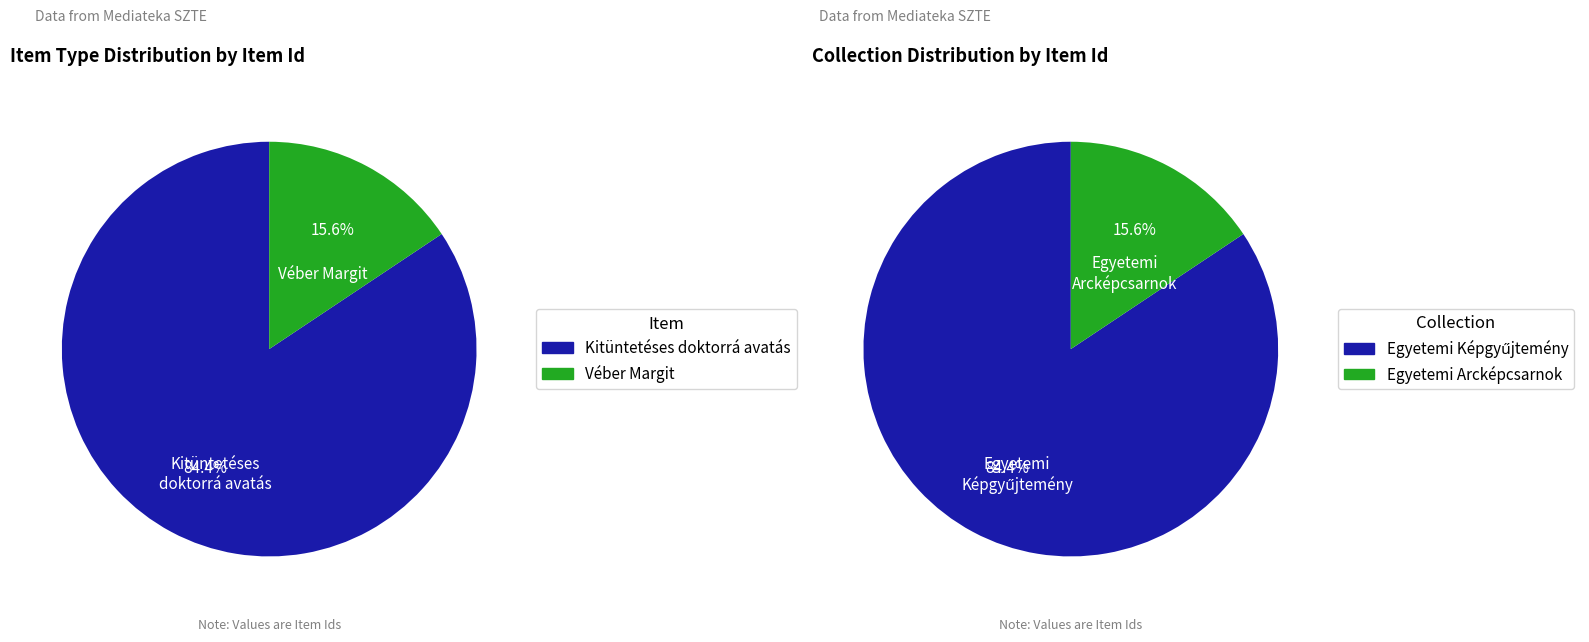

Count the number of slices in the pie.

2